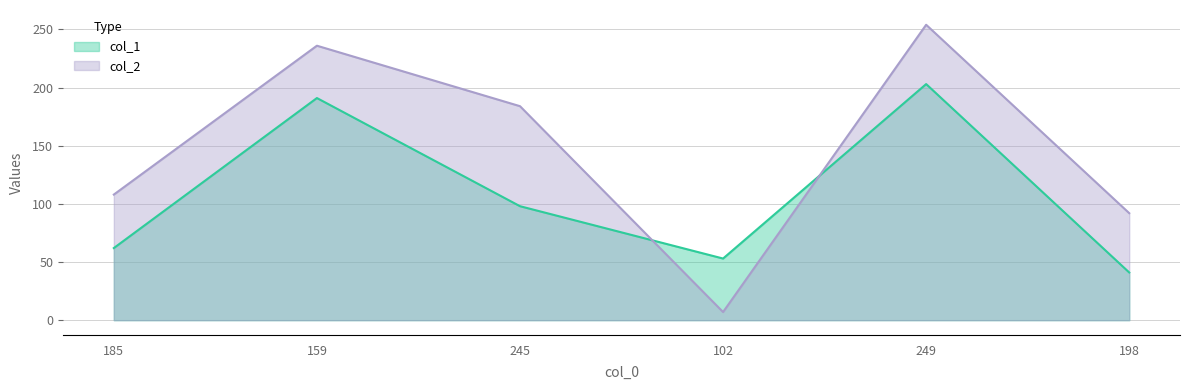

What is the maximum value shown in the chart?

254